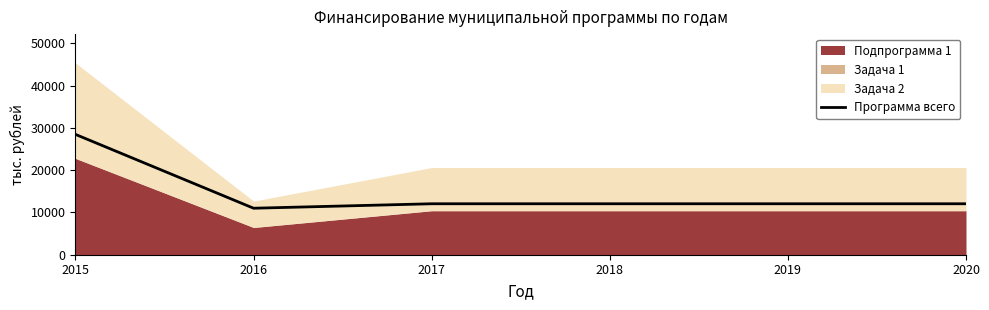

List the labels in order of value, smallest first.

2016, 2017, 2018, 2019, 2020, 2015